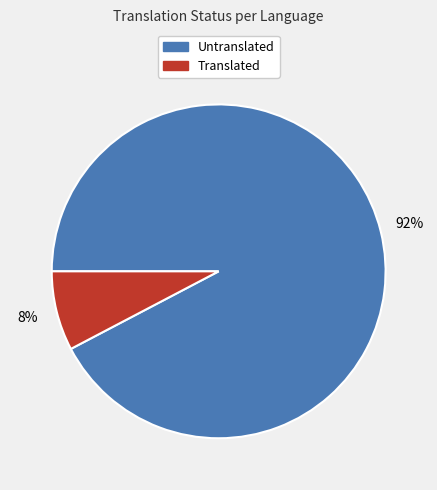

Count the number of slices in the pie.

2